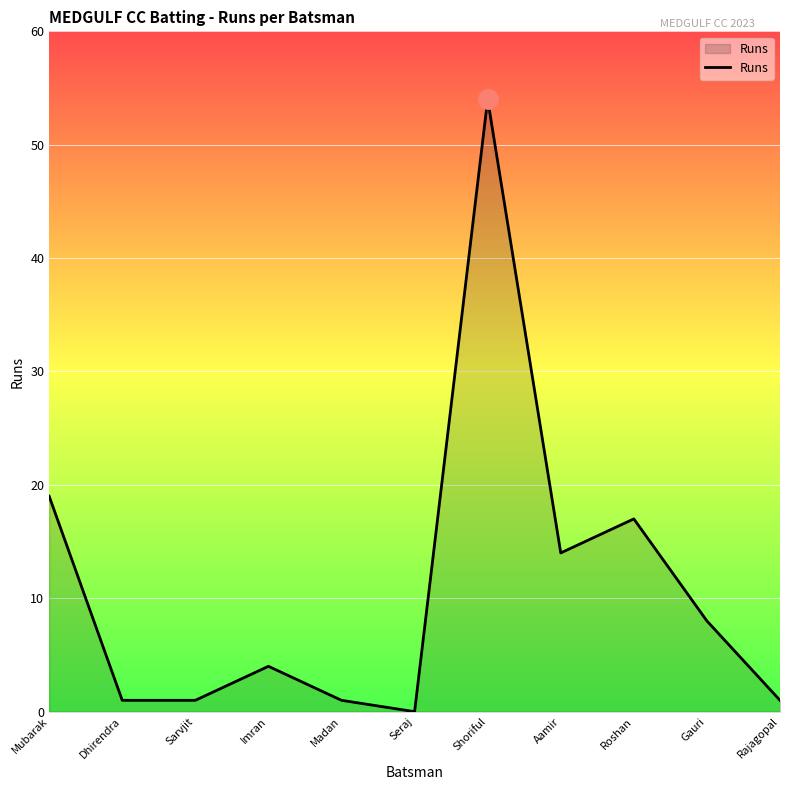

Reading left to right, list all the values displayed in this chart.

19	1	1	4	1	0	54	14	17	8	1